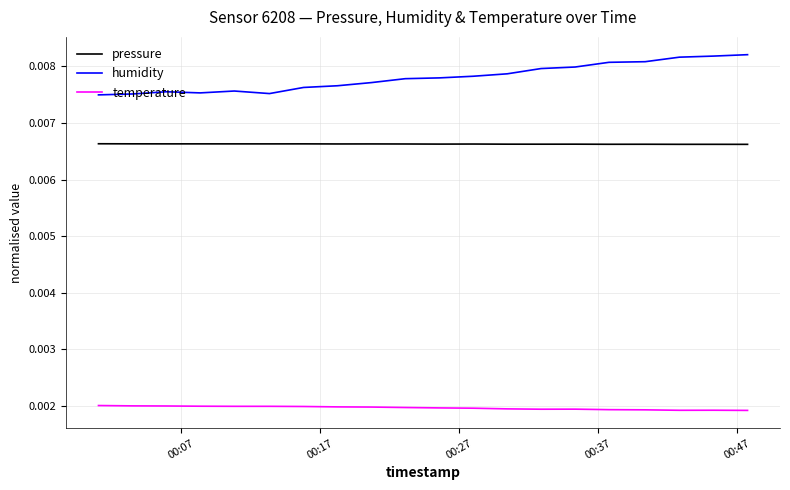

Which series has the largest total across all categories?

humidity